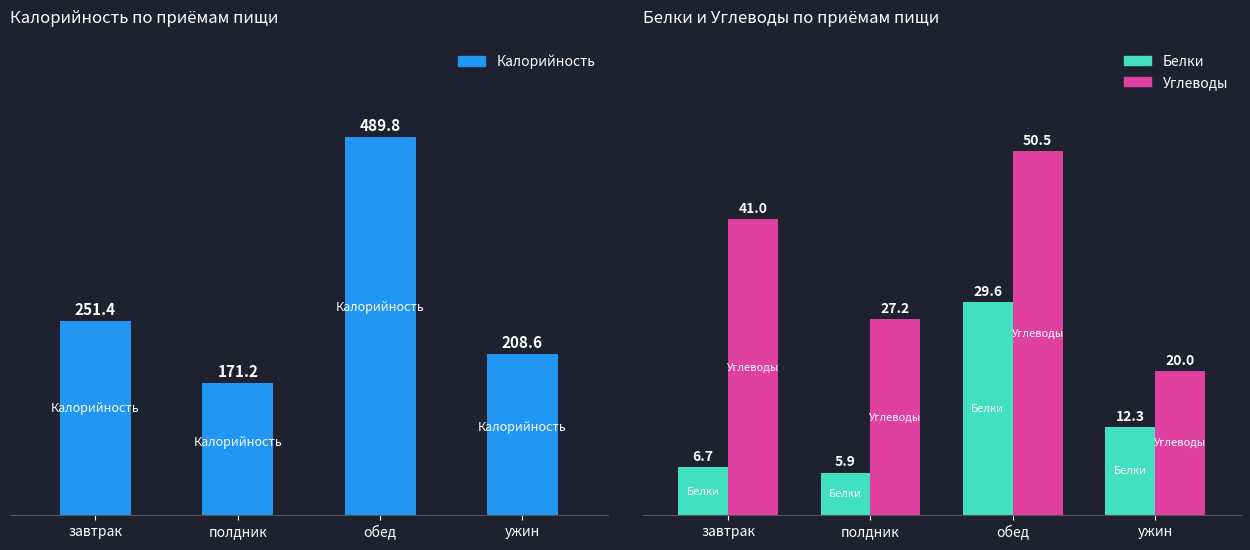

What is the sum of the Белки values at ужин and полдник?

18.2